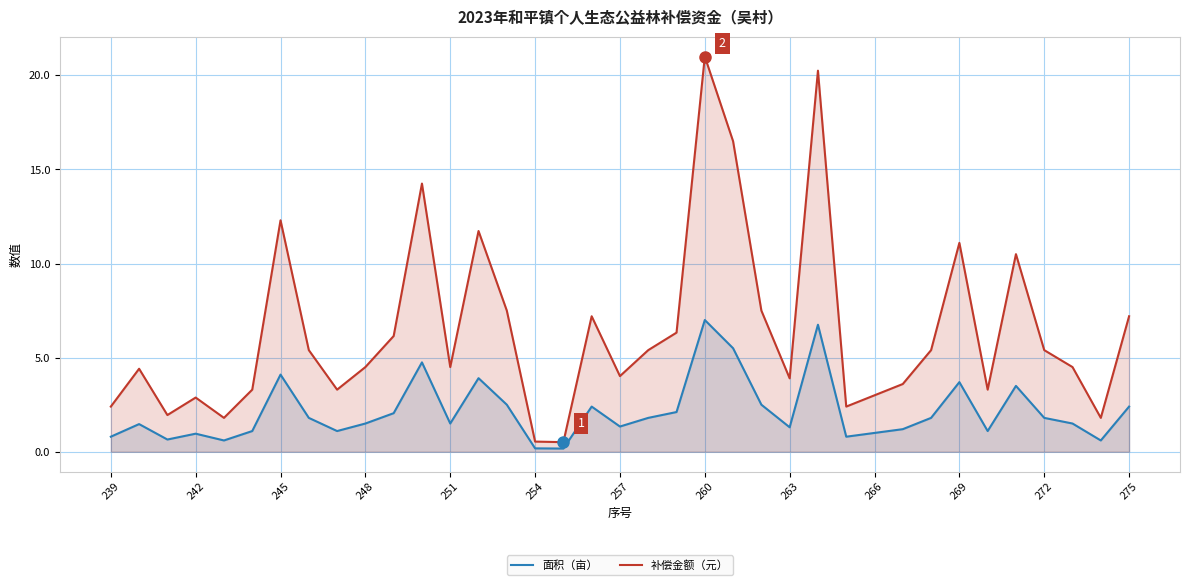

How many data points does each series have?

37